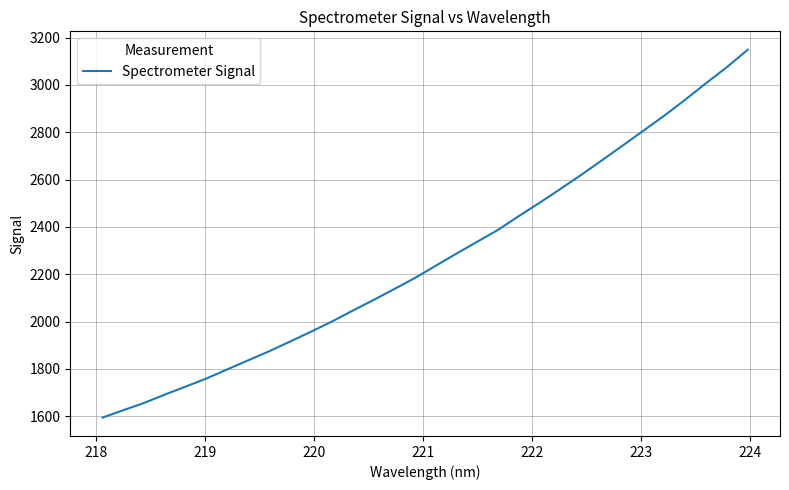

What is the minimum value shown in the chart?

1594.6